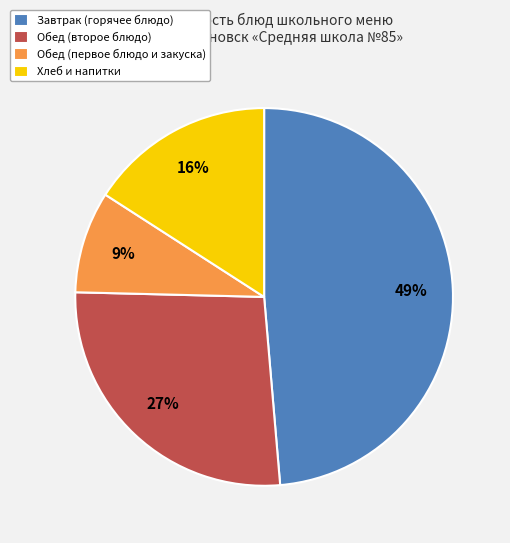

Rank the categories by value from highest to lowest.

Завтрак (горячее блюдо), Обед (второе блюдо), Хлеб и напитки, Обед (первое блюдо и закуска)